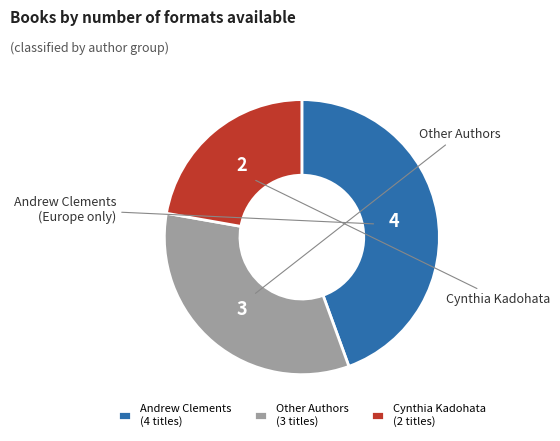

Which category has the smallest portion of the pie?

Cynthia Kadohata (2 titles)